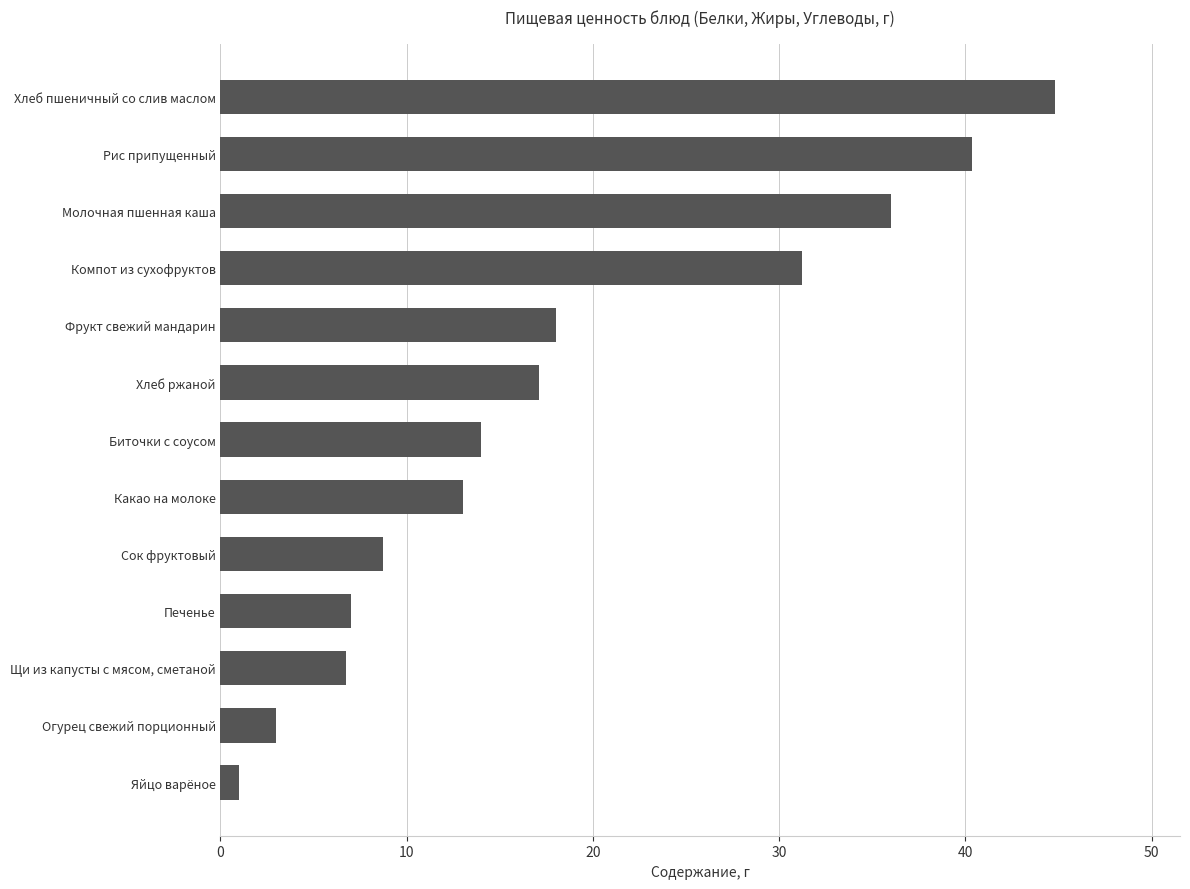

Rank the categories by value from highest to lowest.

Хлеб пшеничный со слив маслом, Рис припущенный, Молочная пшенная каша, Компот из сухофруктов, Фрукт свежий мандарин, Хлеб ржаной, Биточки с соусом, Какао на молоке, Сок фруктовый, Печенье, Щи из капусты с мясом, сметаной, Огурец свежий порционный, Яйцо варёное